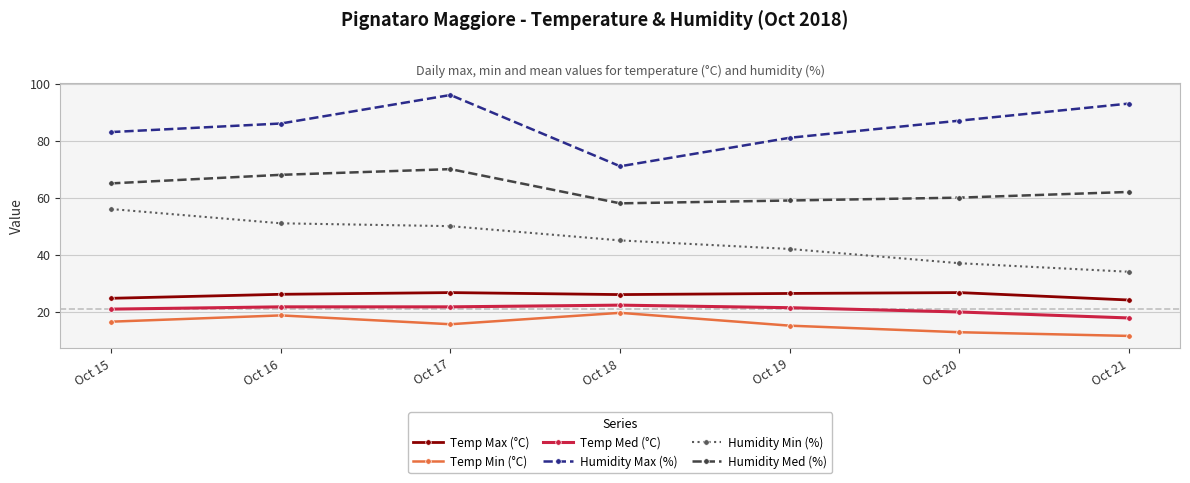

Which series has the largest total across all categories?

Humidity Max (%)